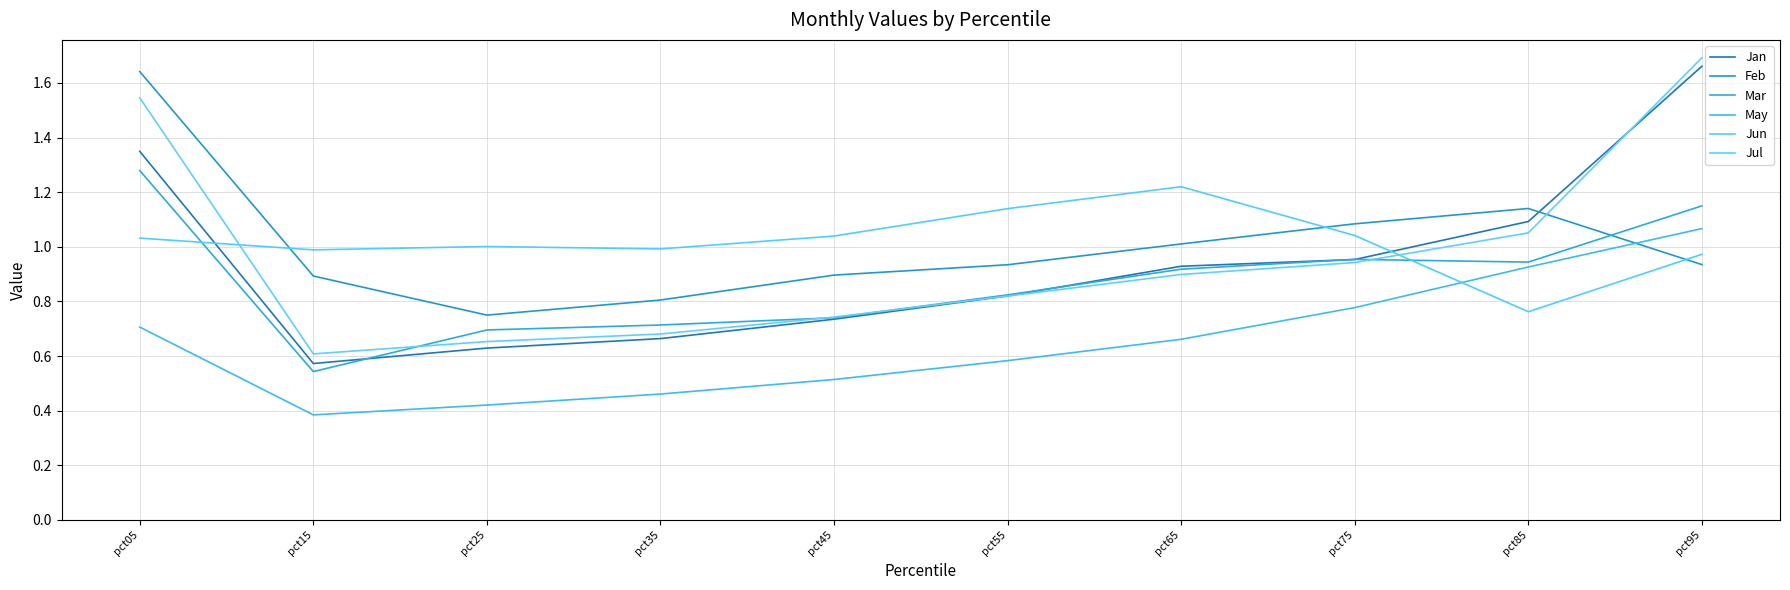

How many lines are shown in the chart?

6